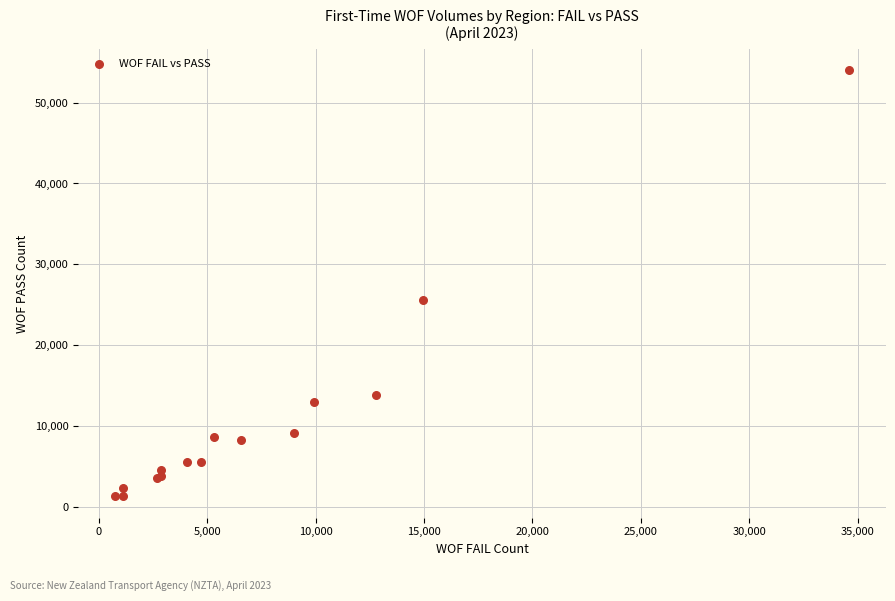

What Y value in the scatter plot is closest to 27643?

25576